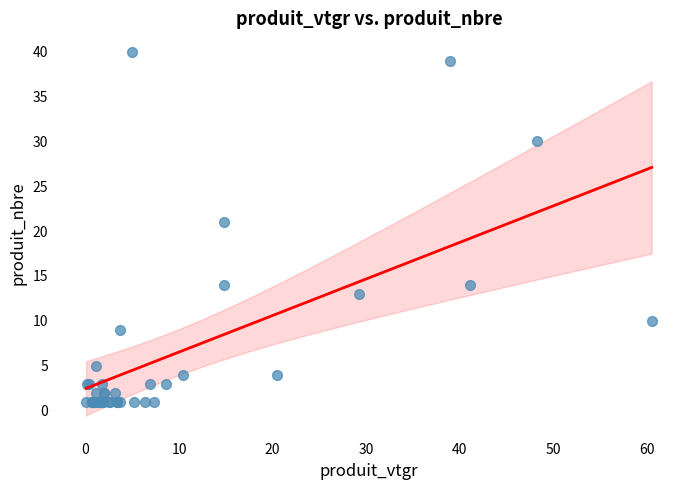

What Y value in the scatter plot is closest to 20?

21